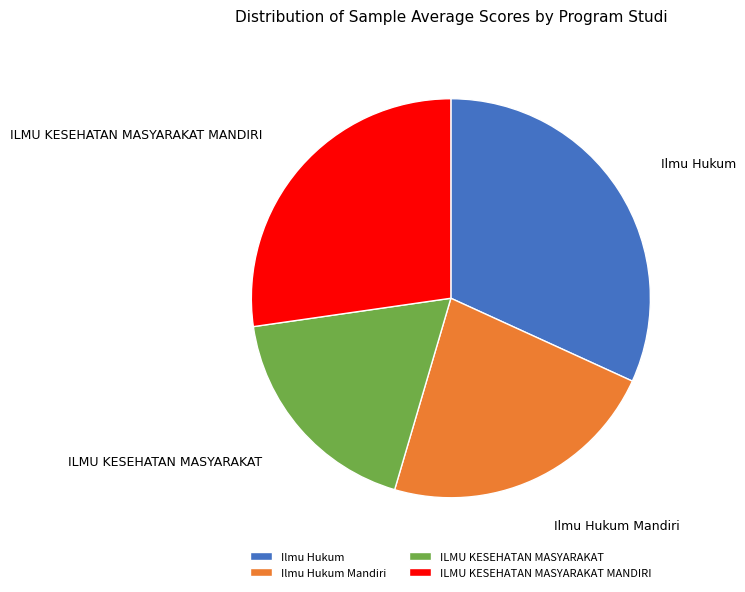

Between ILMU KESEHATAN MASYARAKAT MANDIRI and ILMU KESEHATAN MASYARAKAT, which is larger?

ILMU KESEHATAN MASYARAKAT MANDIRI